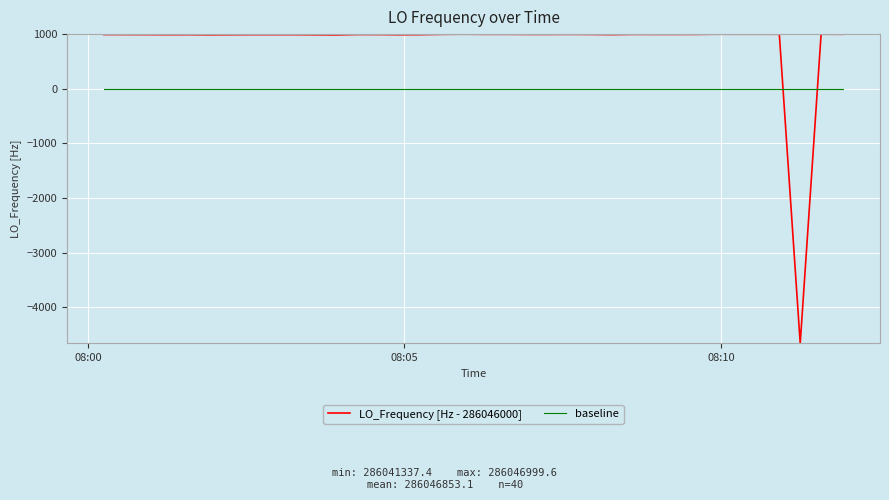

After their last crossing, which series has the higher values: LO_Frequency [Hz - 286046000] or baseline?

LO_Frequency [Hz - 286046000]